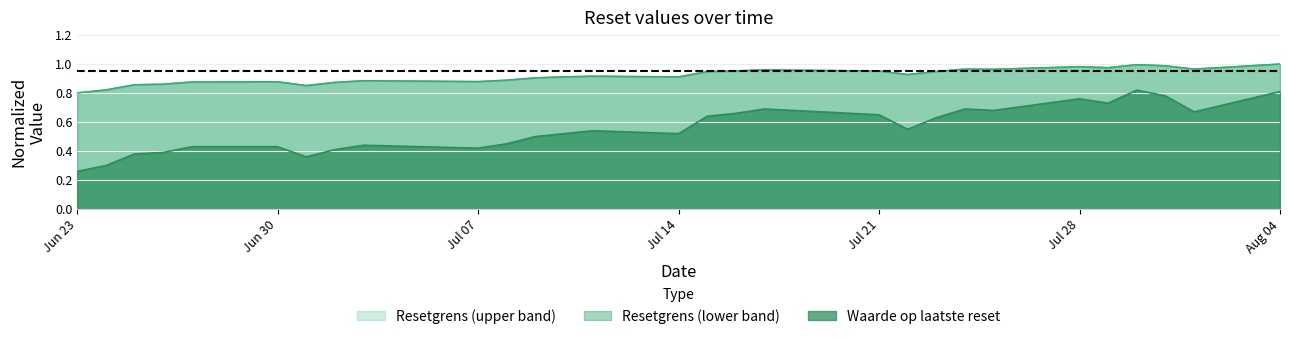

True or false: Waarde op laatste reset and Resetgrens (lower band) intersect in this chart.

False